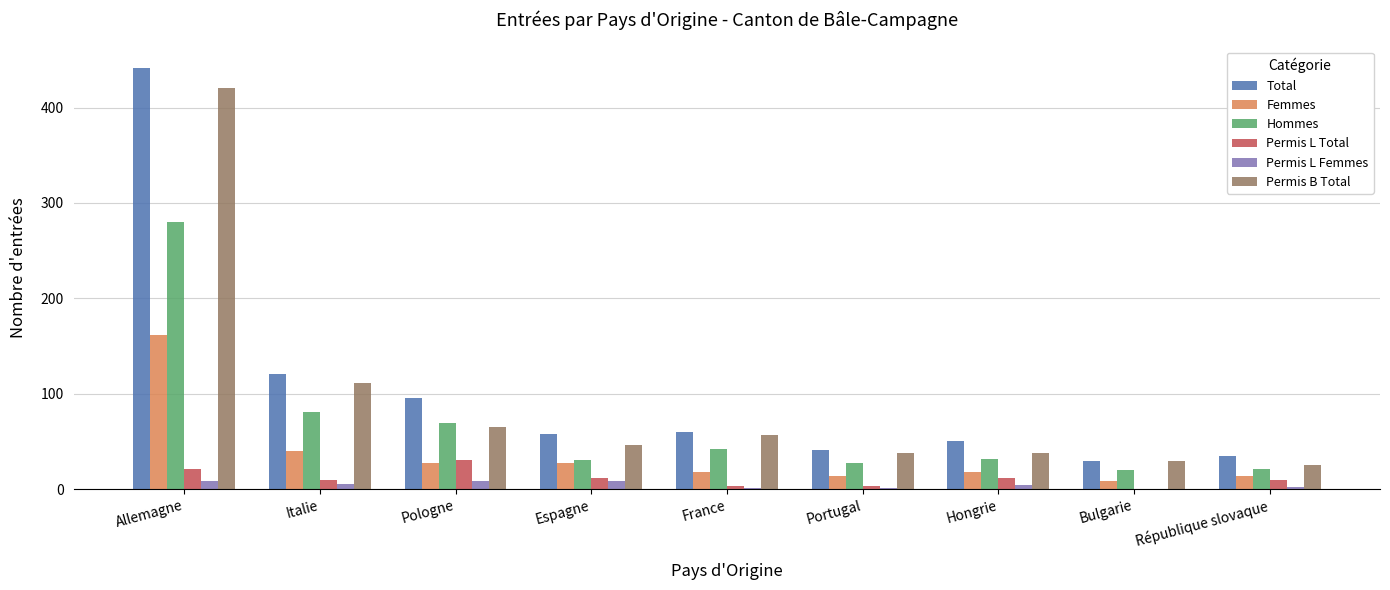

Does the chart contain stacked bars?

No